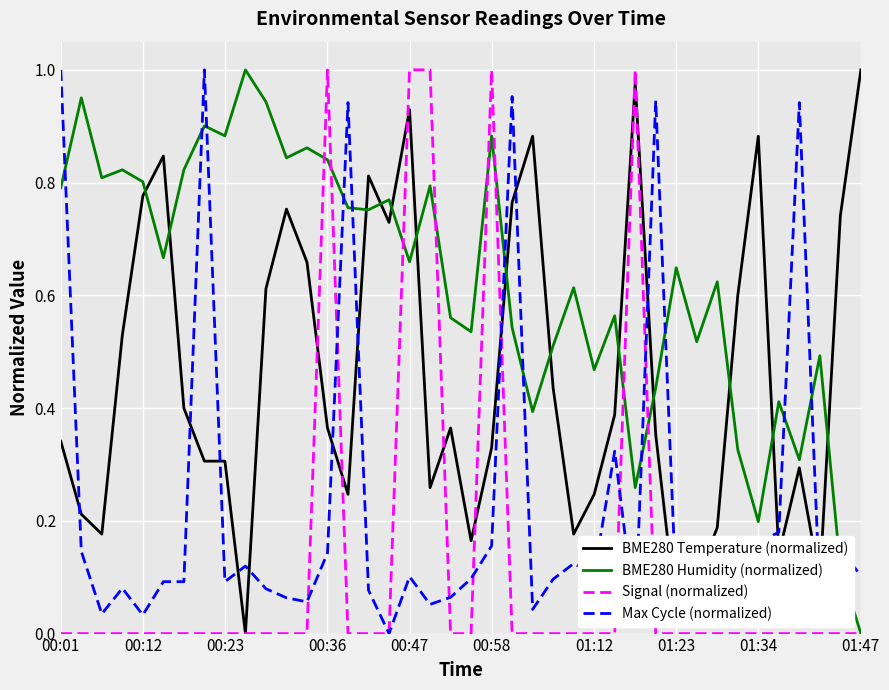

List the series in order of their overall mean, lowest first.

Signal (normalized), Max Cycle (normalized), BME280 Temperature (normalized), BME280 Humidity (normalized)